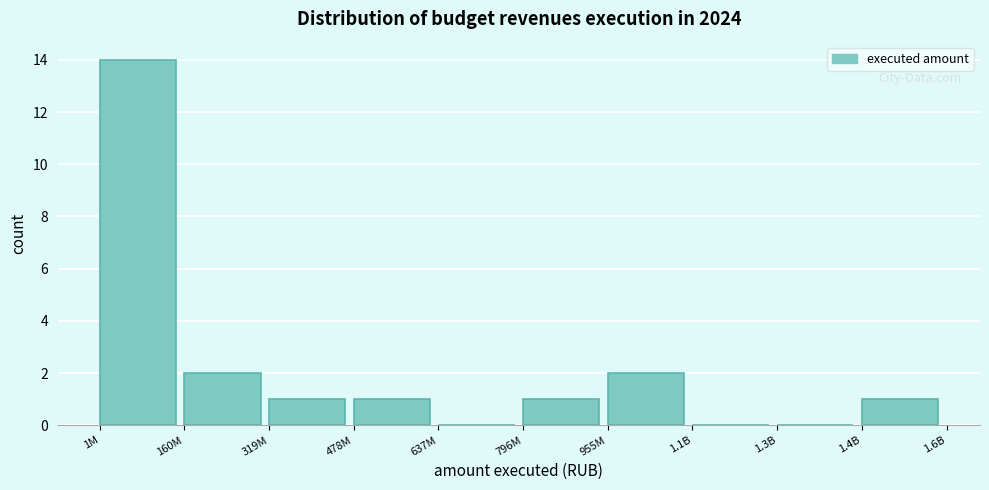

Reading left to right, what are all the values shown in this chart?

1M=14	160M=2	319M=1	478M=1	637M=0	796M=1	955M=2	1.1B=0	1.3B=0	1.4B=1